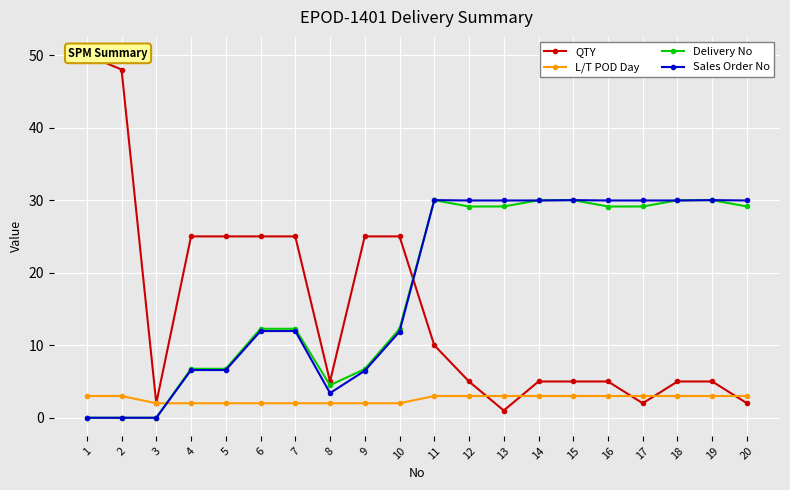

The QTY series shows 12.2 at 1. True or false?

False